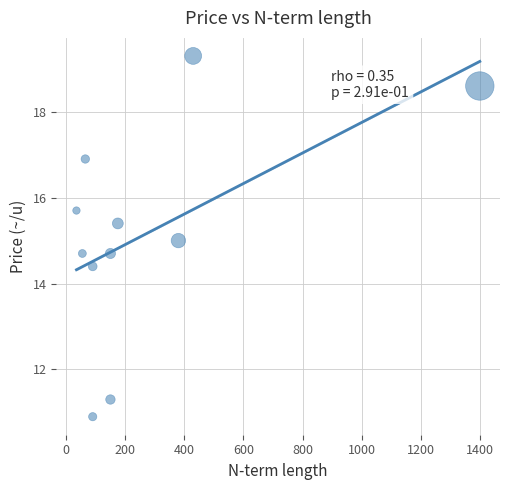

What is the average X value?

274.5